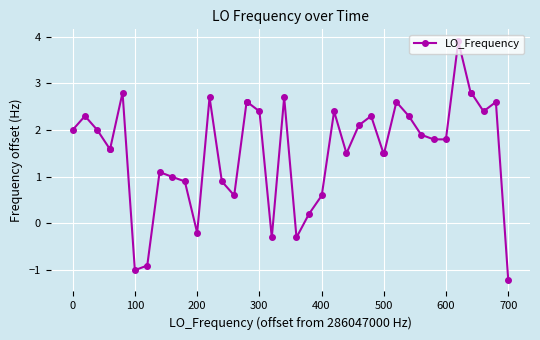

Count the number of categories in the chart.

40